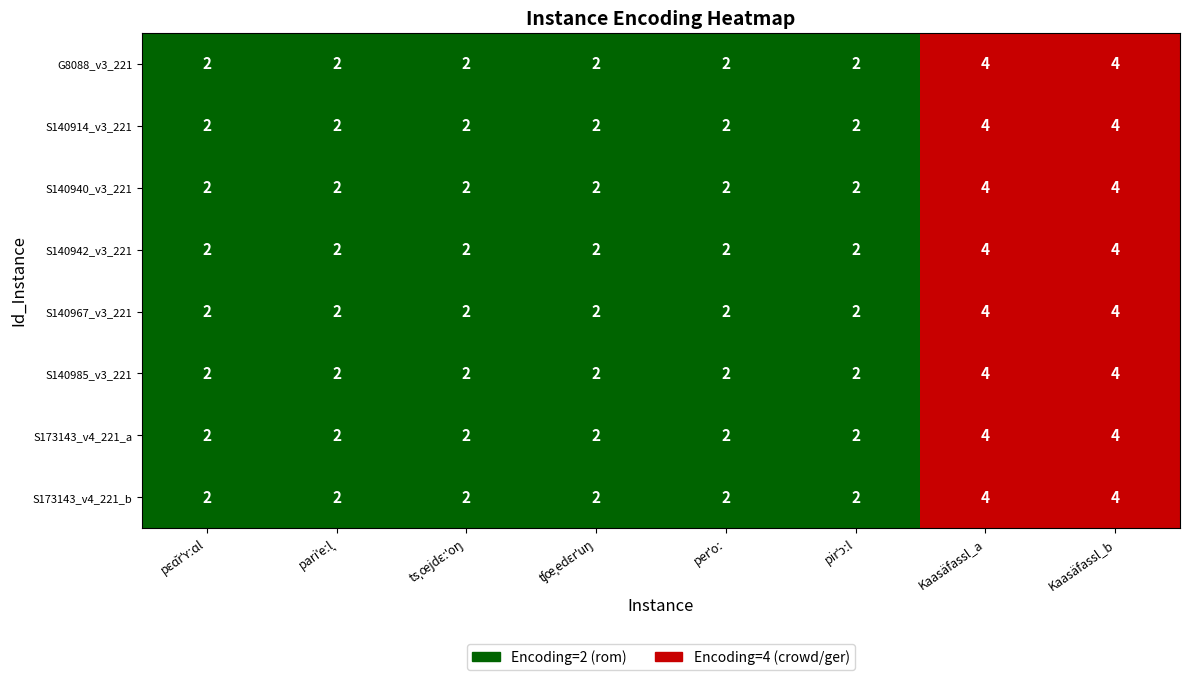

The S173143_v4_221_b series shows 7 at 6. True or false?

False